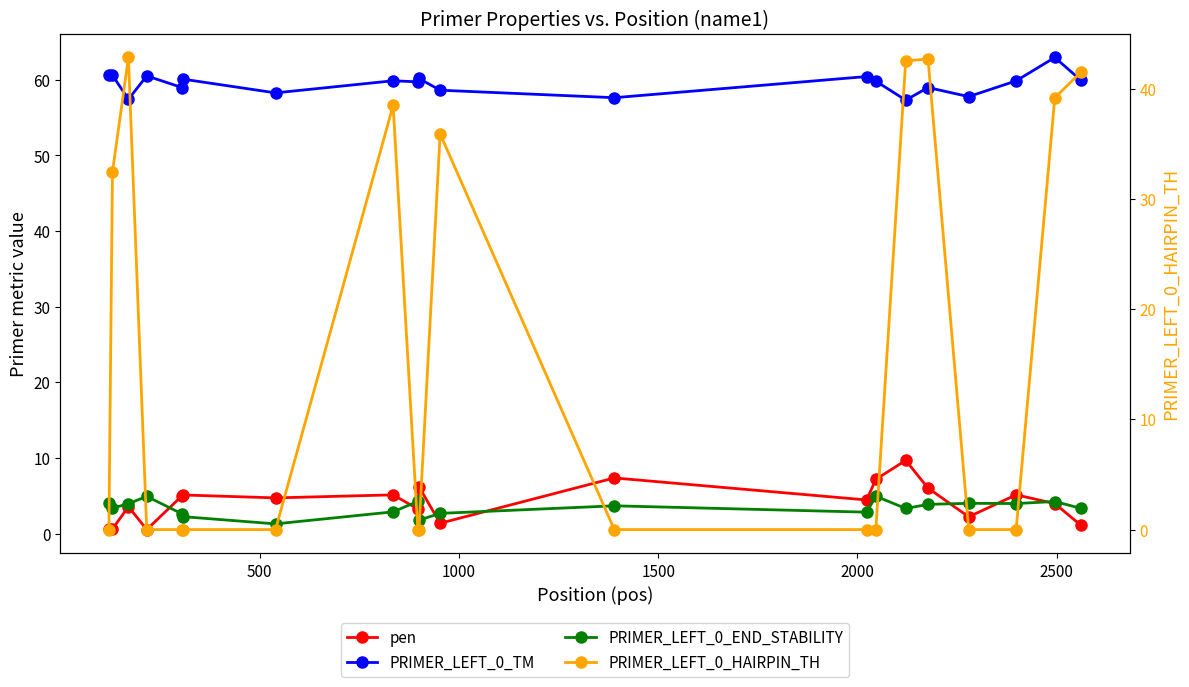

True or false: PRIMER_LEFT_0_END_STABILITY has a value of 0.6 at 3000.

False